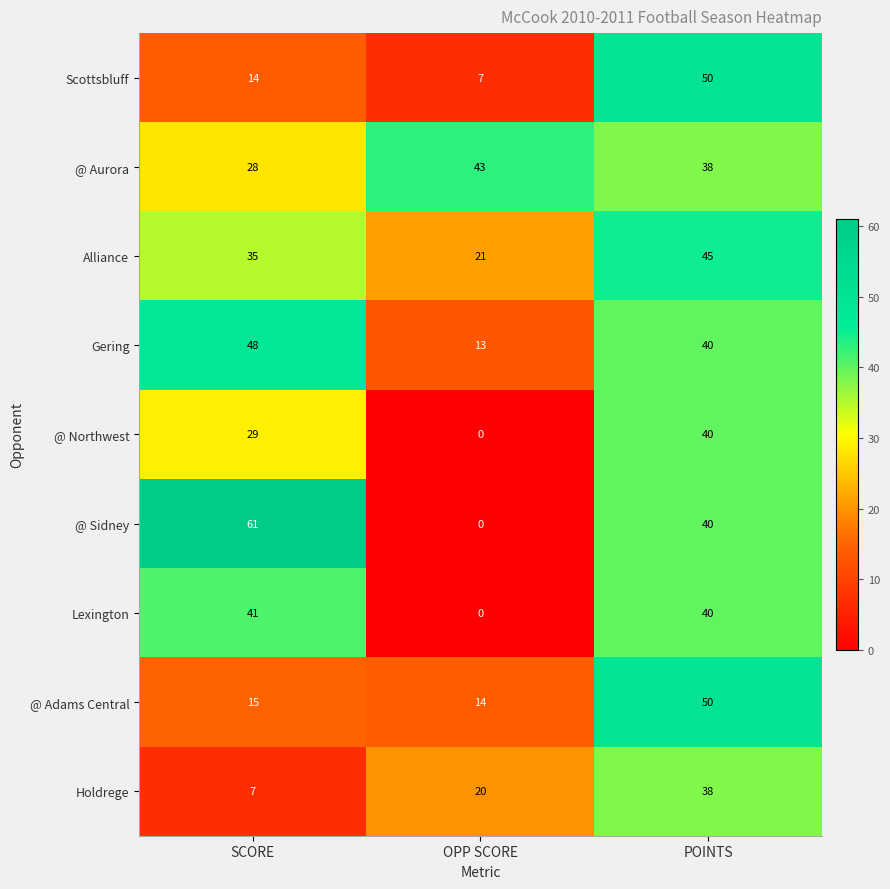

Which series has the largest total across all categories?

@ Aurora